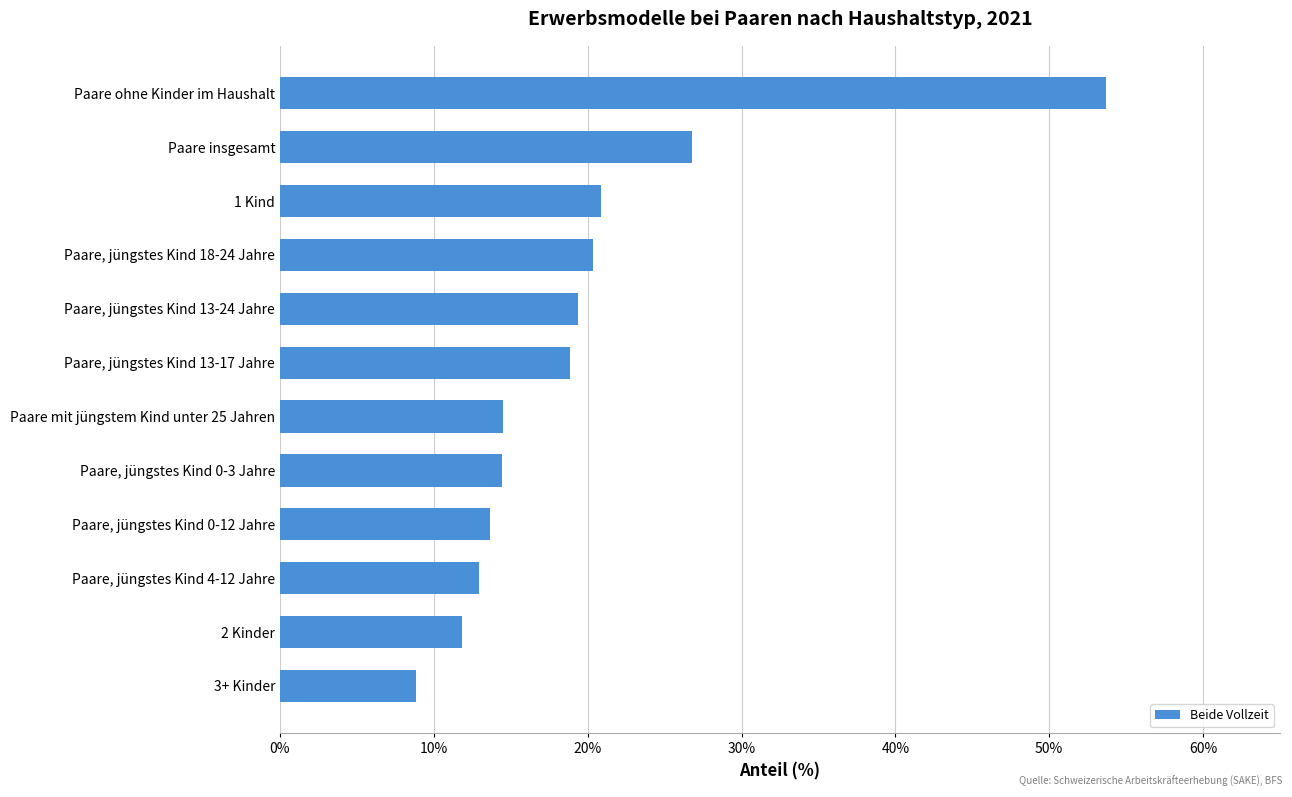

Is it true that the value at 3+ Kinder is 5.8?

False